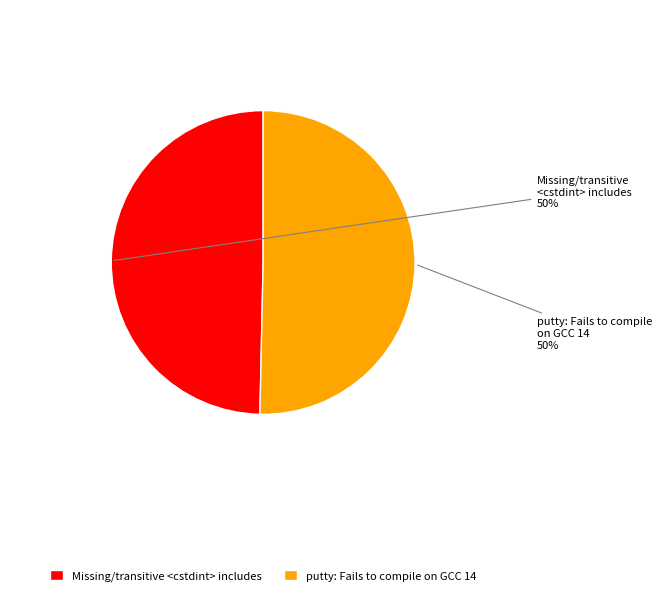

Approximately how many times larger is the value at putty: Fails to compile on GCC 14 compared to Missing/transitive <cstdint> includes?

1.0